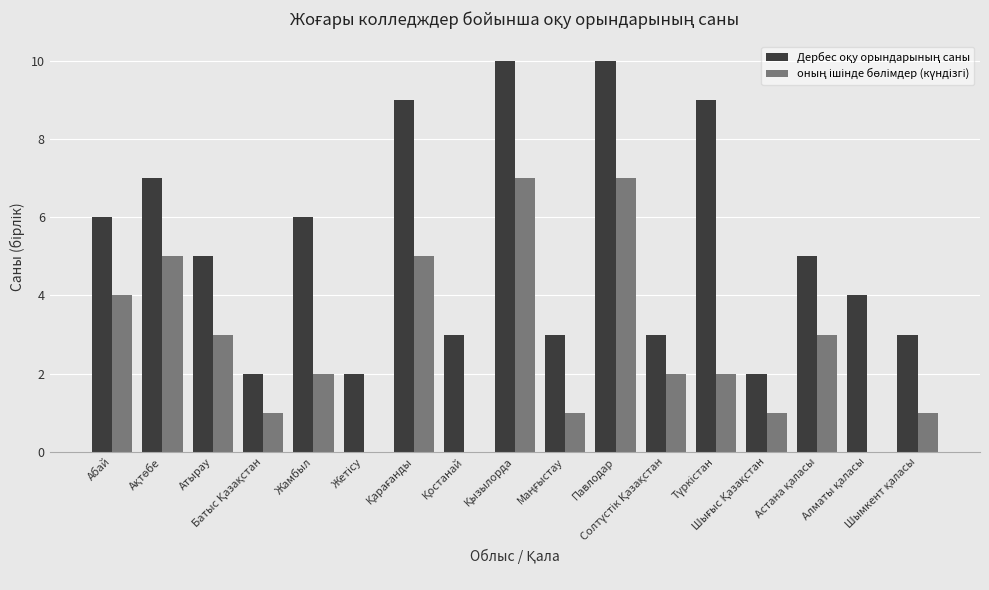

Reading right to left, transcribe all the data shown in this chart.

Дербес оқу орындарының саны: 3	4	5	2	9	3	10	3	10	3	9	2	6	2	5	7	6
оның ішінде бөлімдер (күндізгі): 1	0	3	1	2	2	7	1	7	0	5	0	2	1	3	5	4